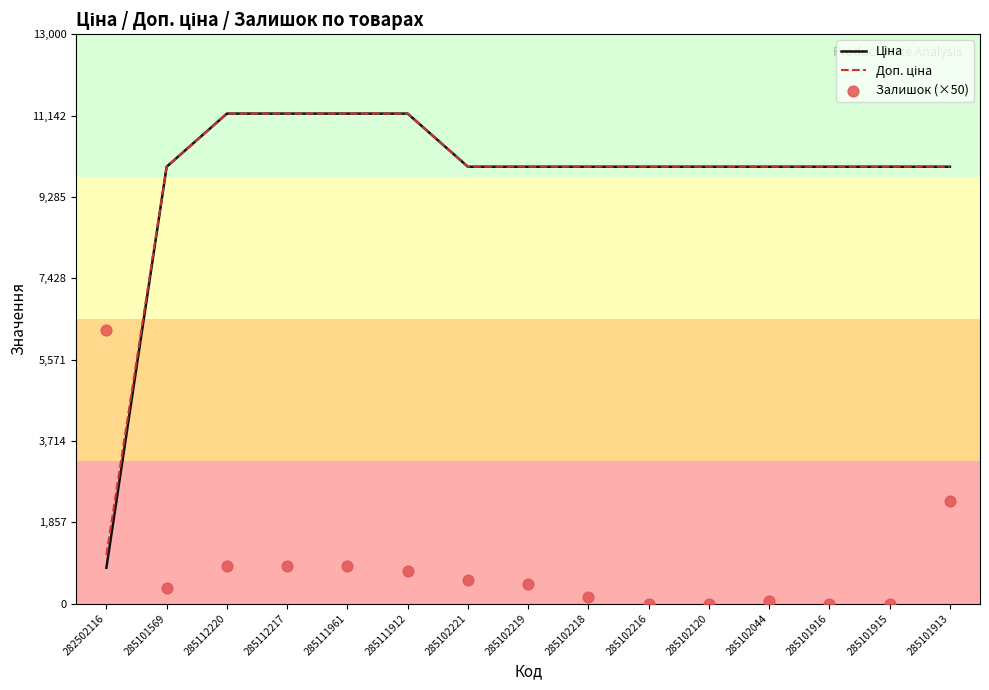

At how many categories does at least one series exceed 9627?

14